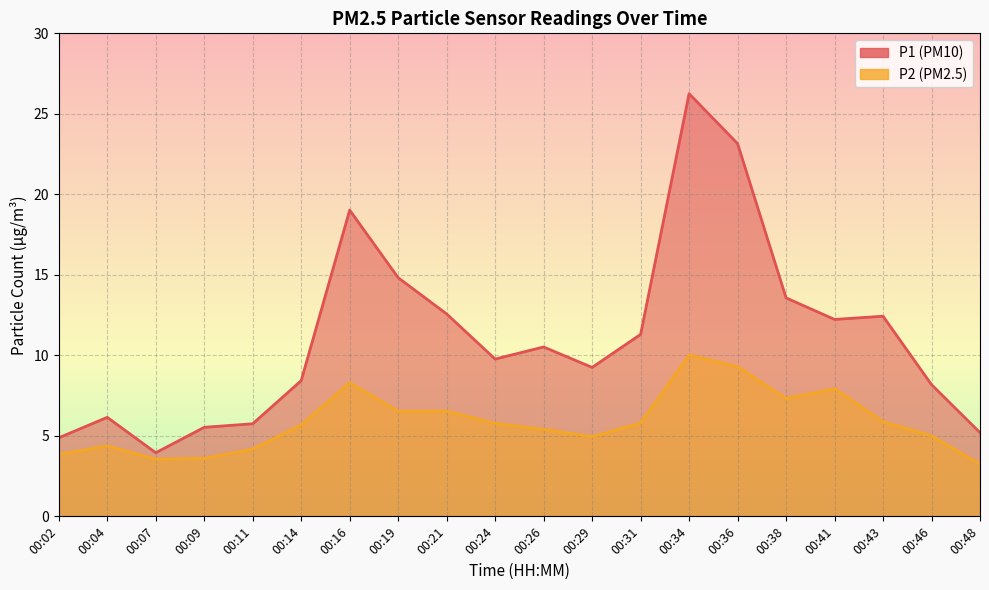

How many interior local peaks does the P2 series have?

4